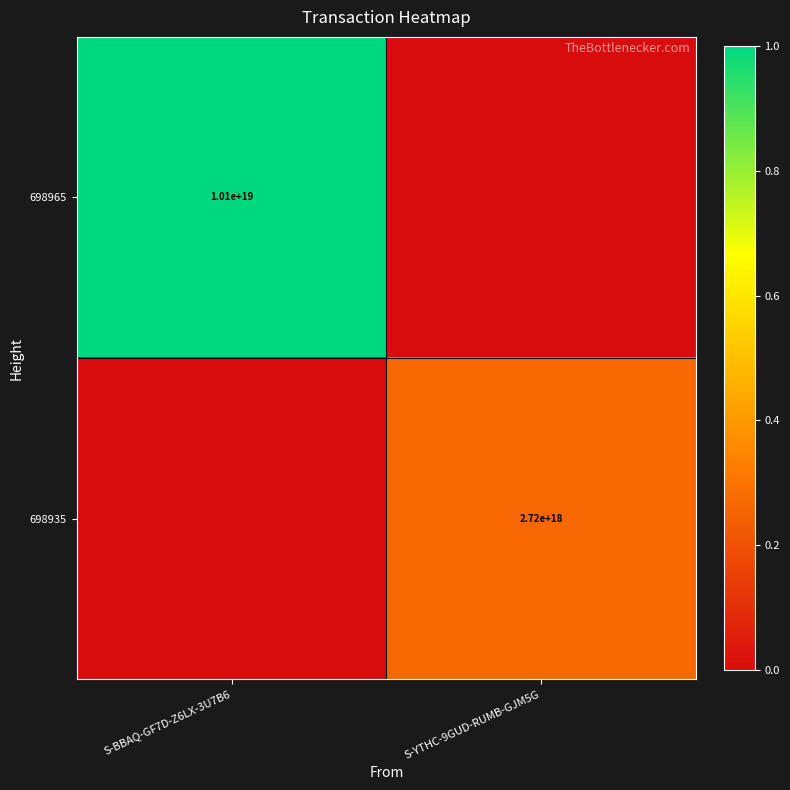

Between S-YTHC-9GUD-RUMB-GJM5G and S-BBAQ-GF7D-Z6LX-3U7B6, which is larger?

S-BBAQ-GF7D-Z6LX-3U7B6